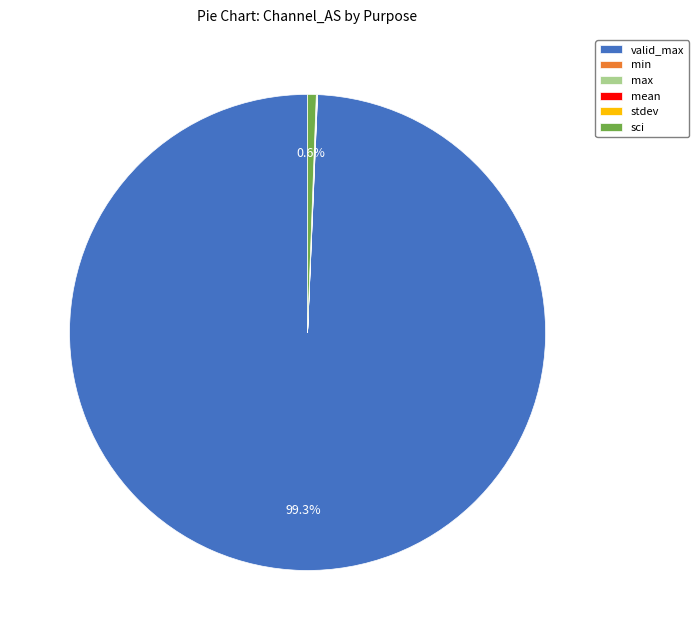

Does any single category account for the majority?

Yes